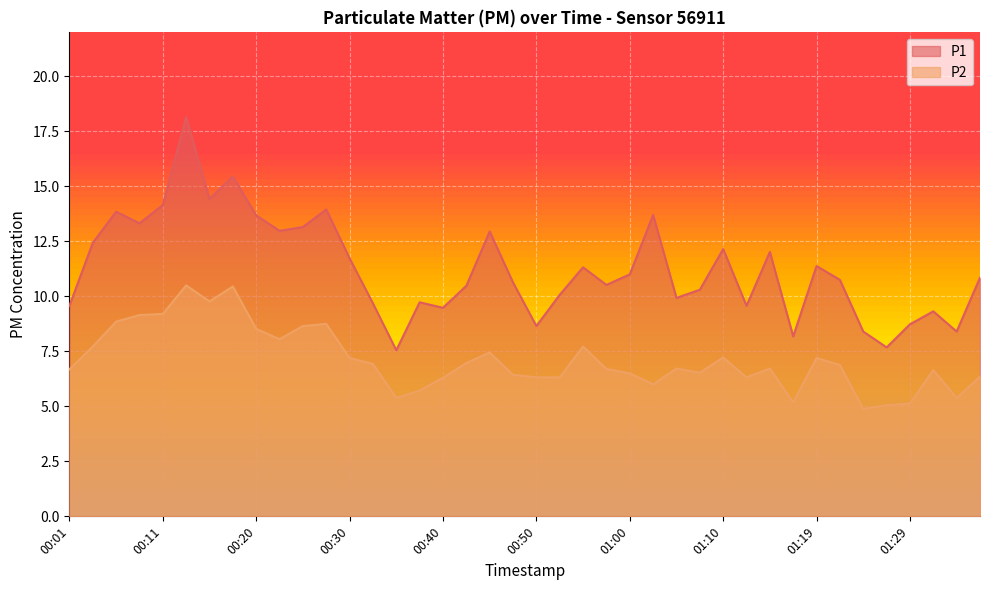

Rank the categories by P1 value from lowest to highest.

00:35, 01:27, 01:17, 01:24, 01:34, 00:50, 01:29, 01:32, 00:40, 00:01, 01:12, 00:33, 00:38, 01:05, 00:52, 01:07, 00:42, 00:57, 00:47, 01:22, 01:36, 01:00, 00:55, 01:19, 00:30, 01:14, 01:10, 00:03, 00:45, 00:23, 00:25, 00:08, 00:20, 01:02, 00:06, 00:28, 00:11, 00:16, 00:18, 00:13